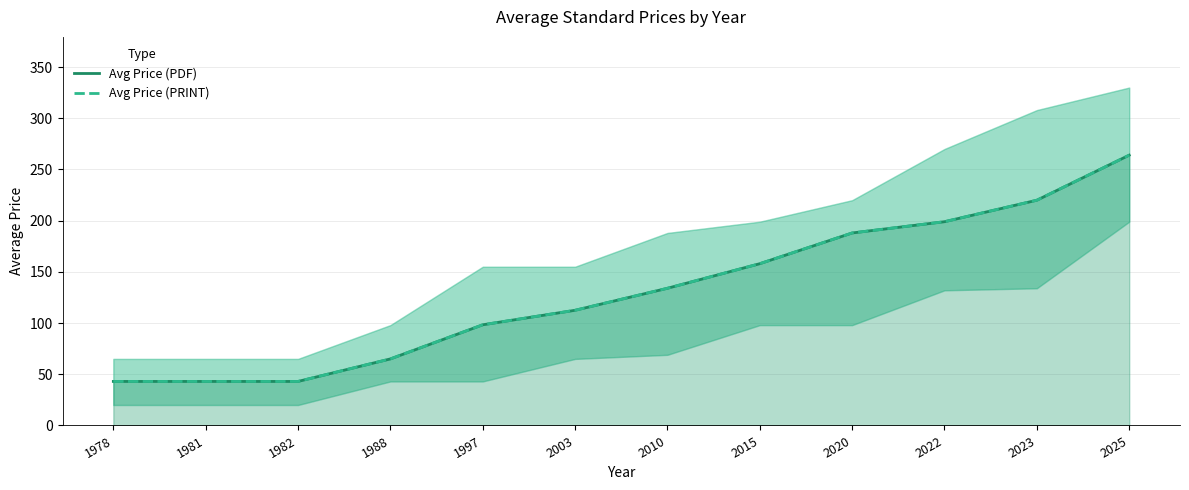

Reading left to right, extract all data points from this chart.

Avg Price (PDF): 43.0	43.0	43.0	65.0	98.3	112.5	134.0	158.0	188.0	199.0	220.0	264.0
Avg Price (PRINT): 43.0	43.0	43.0	65.0	98.3	112.5	134.0	158.0	188.0	199.0	220.0	264.0